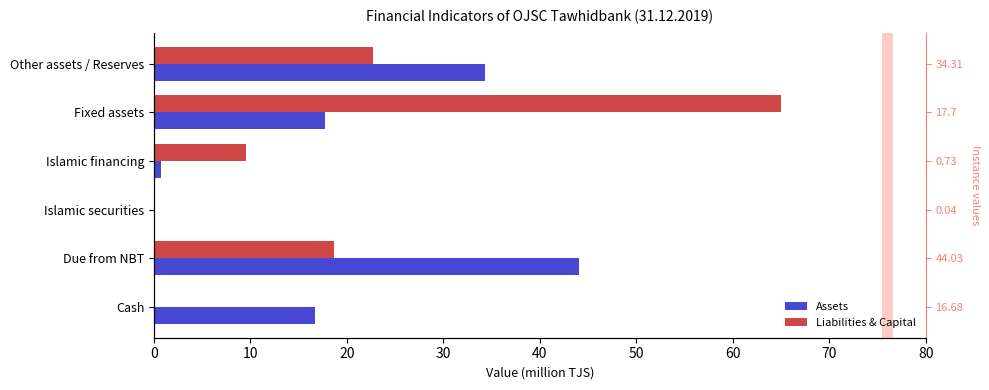

What is the average value of the Liabilities & Capital series?

19.3